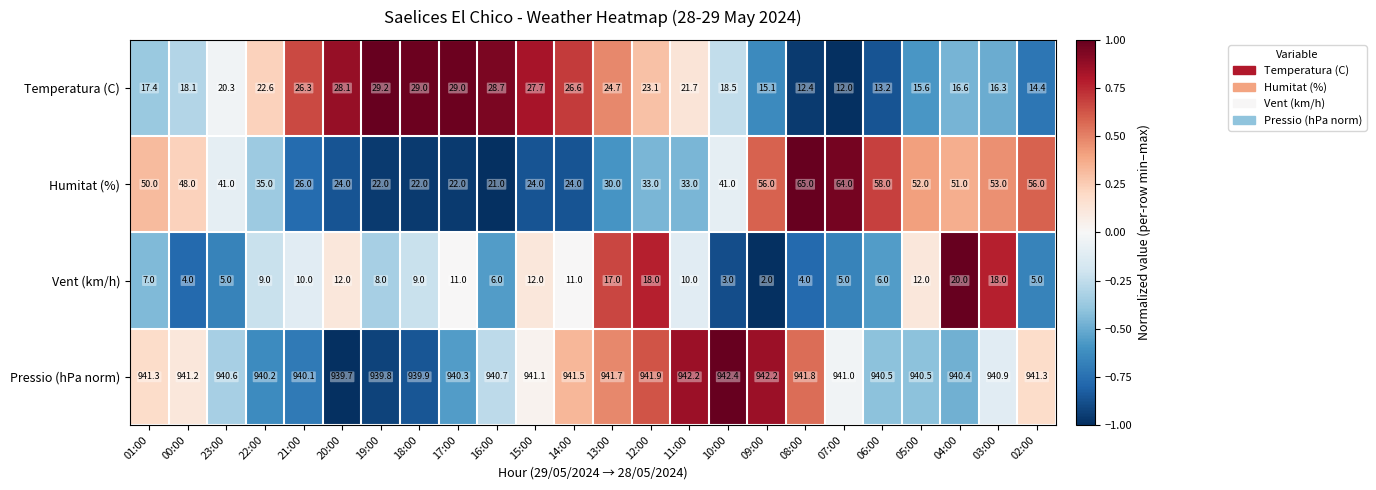

At which category does the chart reach its minimum across all series?

09:00